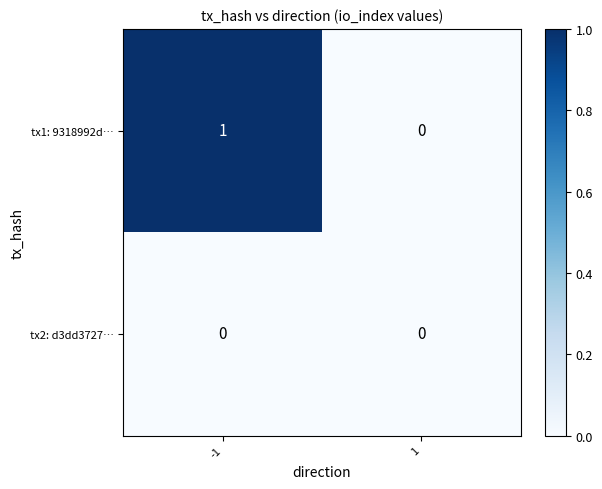

Rank the series by their average value, from highest to lowest.

tx1: 9318992d…, tx2: d3dd3727…